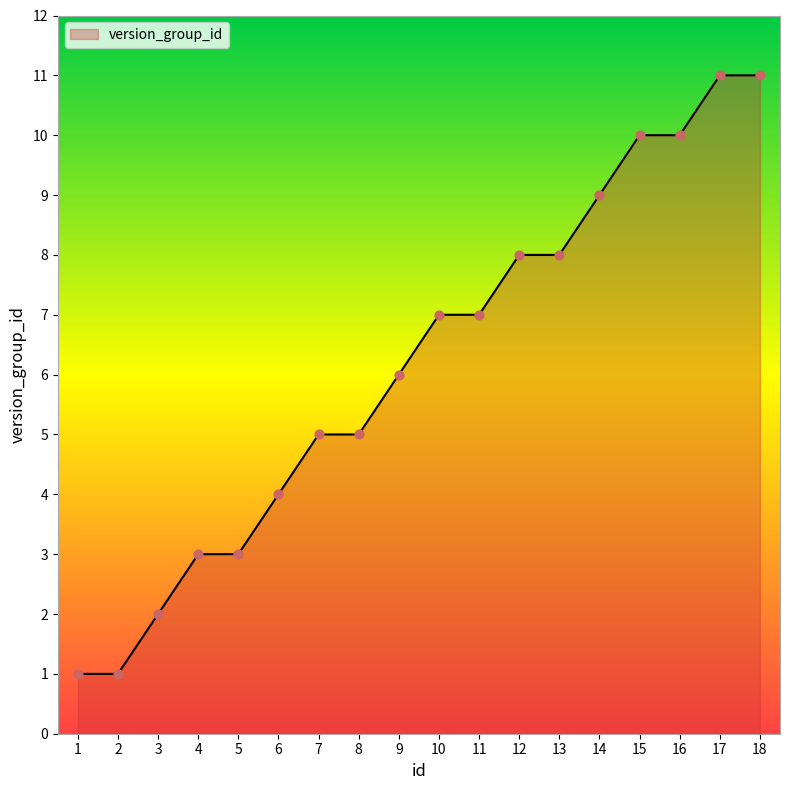

What is the change in value from 6 to 18?

+7